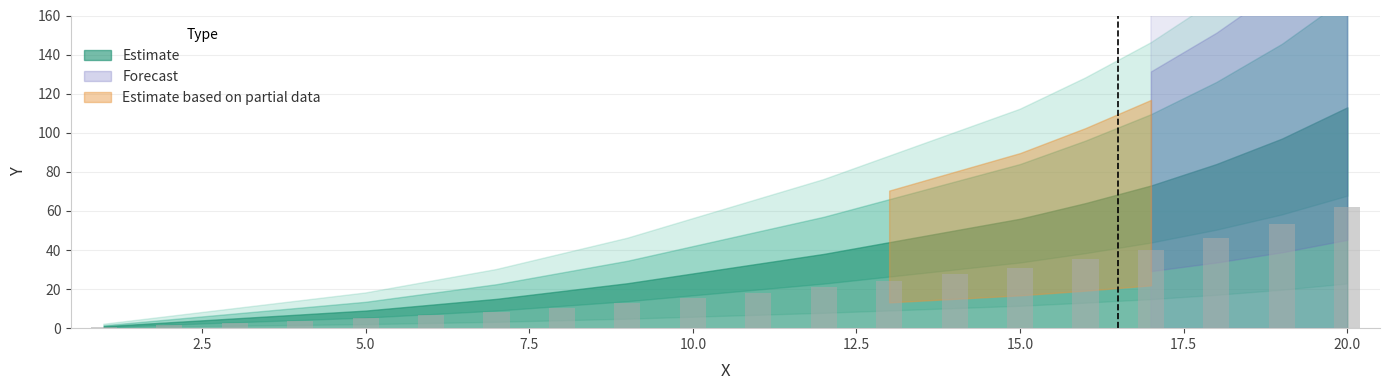

Are the bars grouped side by side (vs. stacked)?

No